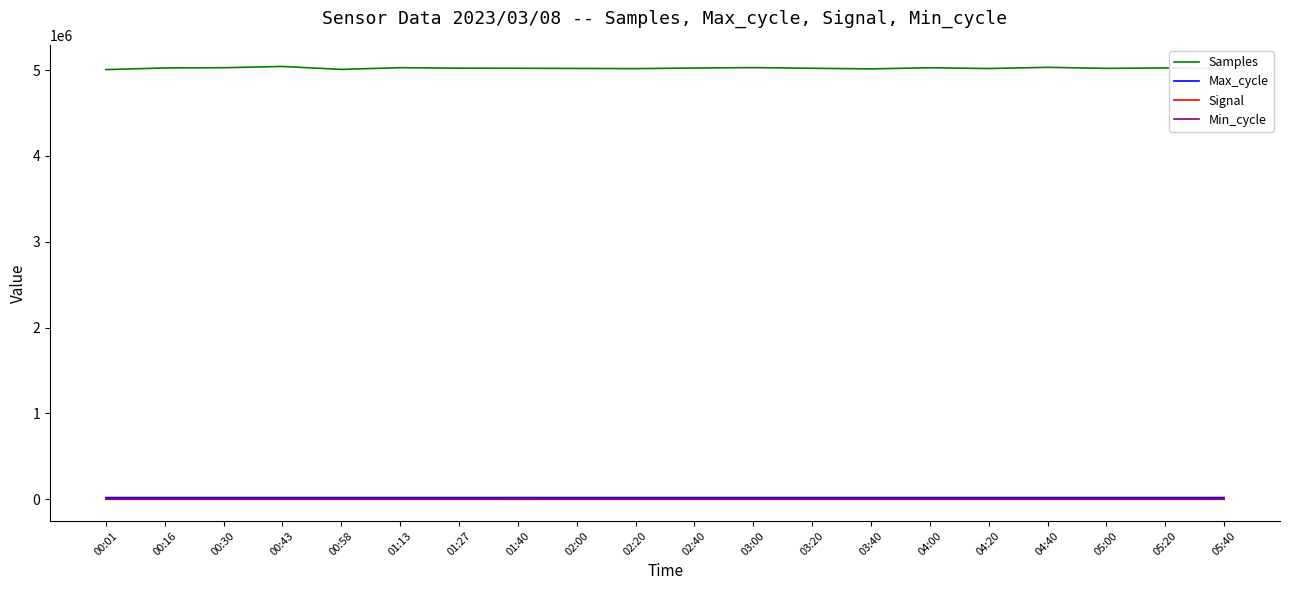

What is the highest value of the Max_cycle series?

20106